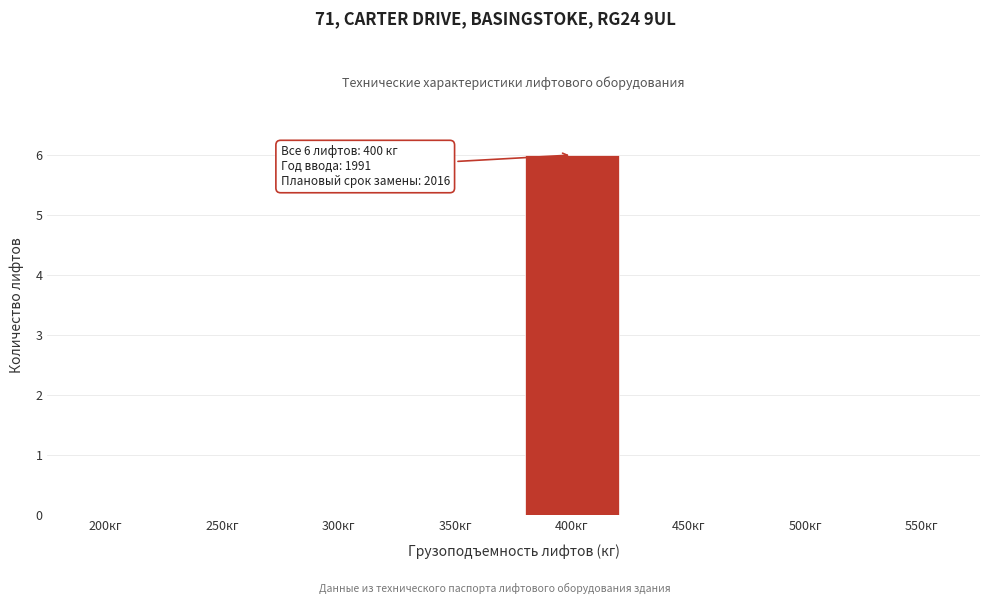

Reading left to right, transcribe all the data shown in this chart.

200кг=0	250кг=0	300кг=0	350кг=0	400кг=6	450кг=0	500кг=0	550кг=0